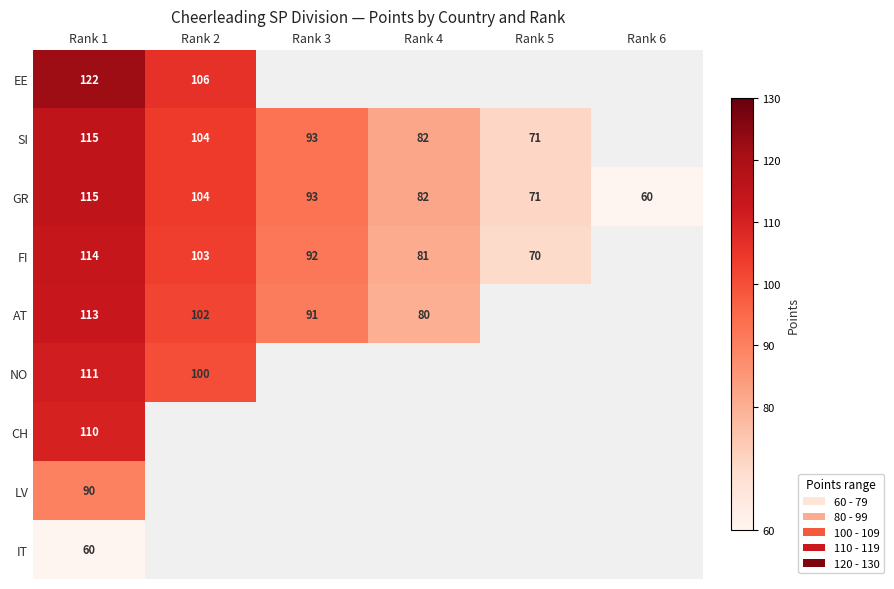

The value of GR at Rank 5 is 71. True or false?

True